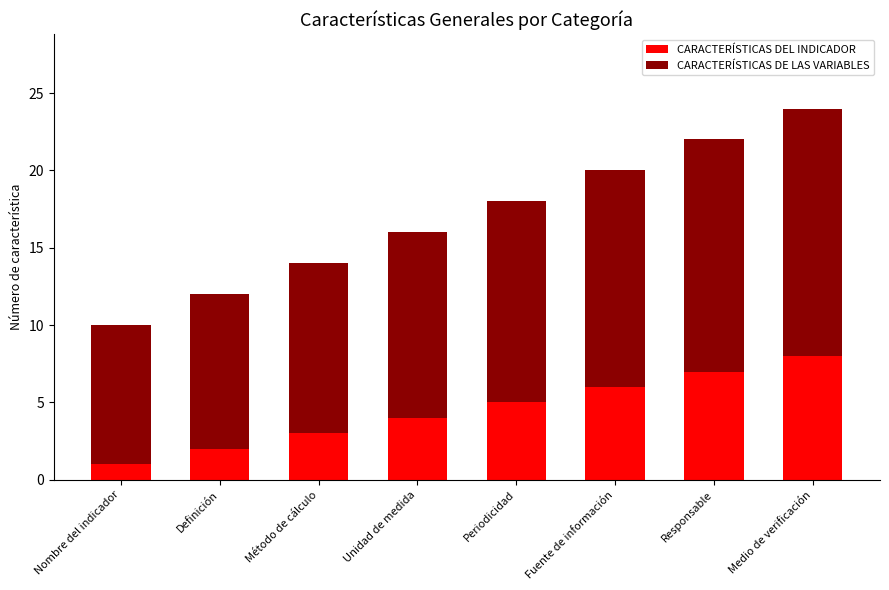

What is the maximum value for CARACTERÍSTICAS DEL INDICADOR?

8